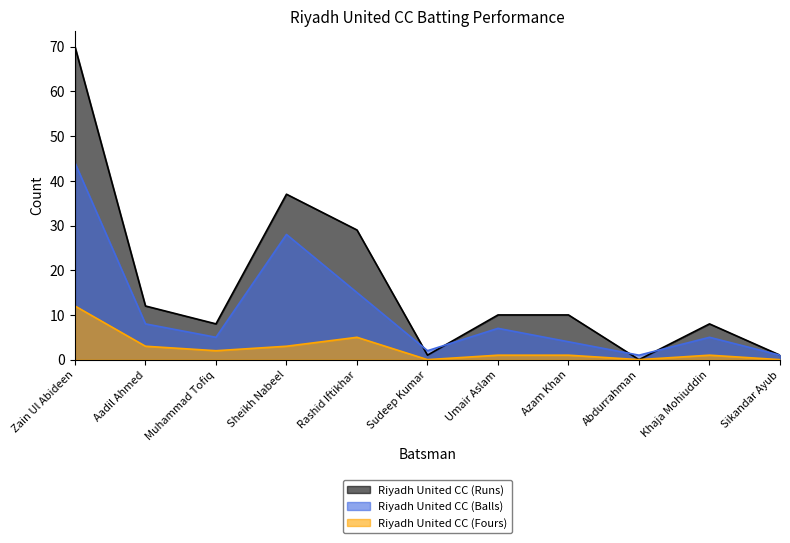

What is the label of the 11th point from the left?

Sikandar Ayub